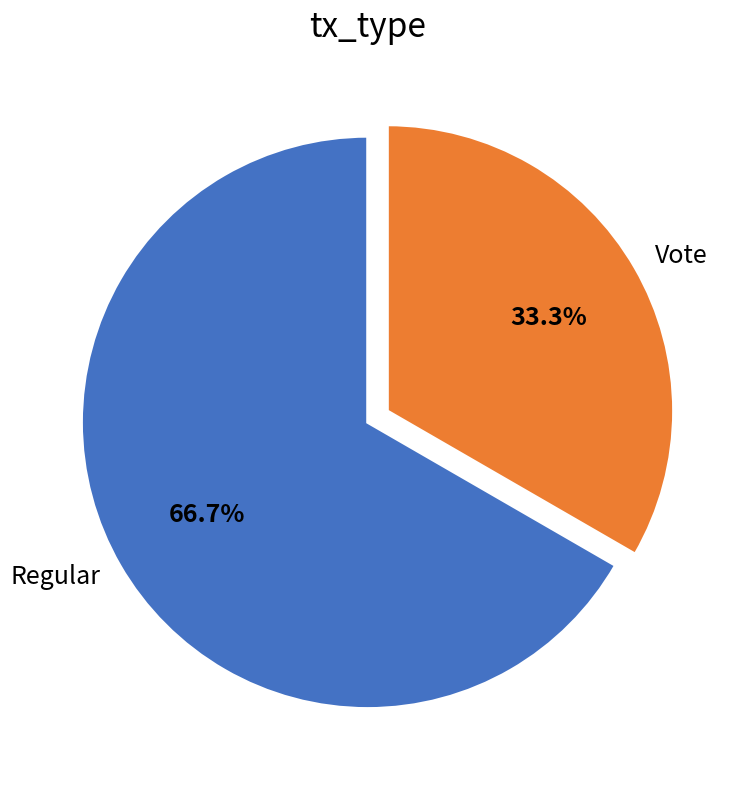

To the nearest percent, what is the average slice percentage?

50%